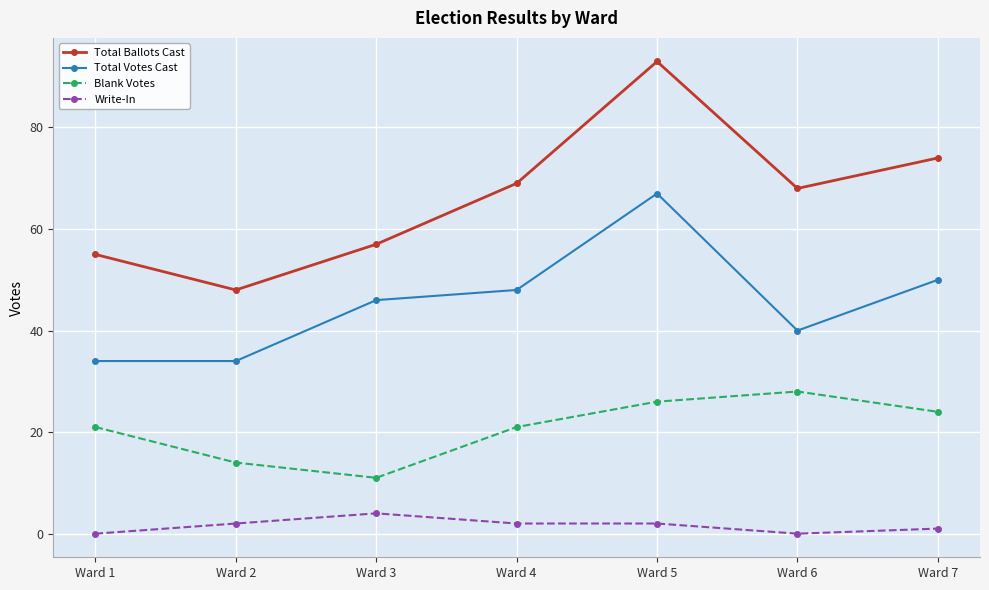

Reading left to right, transcribe all the data shown in this chart.

Total Ballots Cast: Ward 1=55	Ward 2=48	Ward 3=57	Ward 4=69	Ward 5=93	Ward 6=68	Ward 7=74
Total Votes Cast: Ward 1=34	Ward 2=34	Ward 3=46	Ward 4=48	Ward 5=67	Ward 6=40	Ward 7=50
Blank Votes: Ward 1=21	Ward 2=14	Ward 3=11	Ward 4=21	Ward 5=26	Ward 6=28	Ward 7=24
Write-In: Ward 1=0	Ward 2=2	Ward 3=4	Ward 4=2	Ward 5=2	Ward 6=0	Ward 7=1